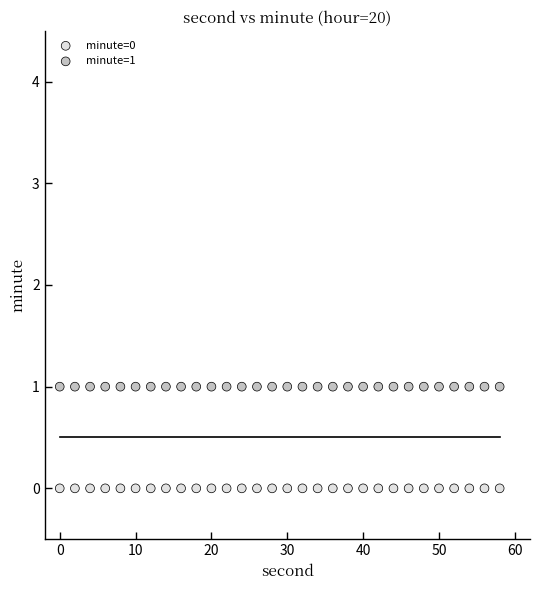

Which series reaches the minimum Y coordinate?

minute=0